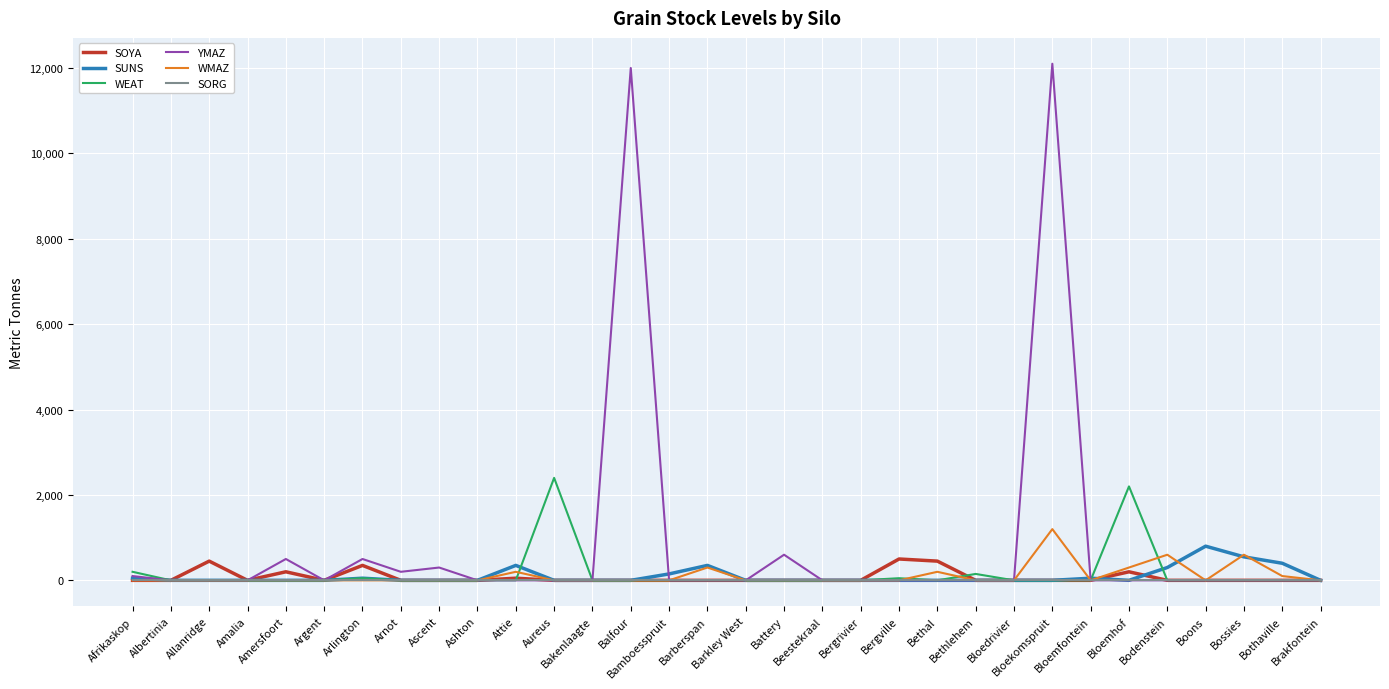

Which series has the largest total across all categories?

YMAZ